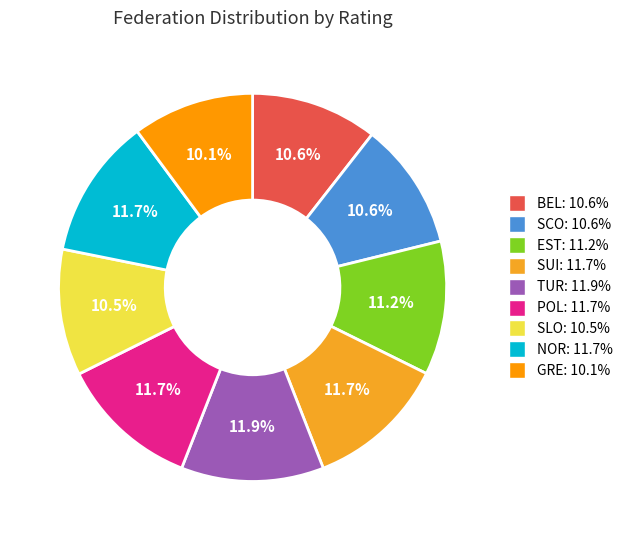

Approximately how many times larger is the value at NOR compared to BEL?

1.1